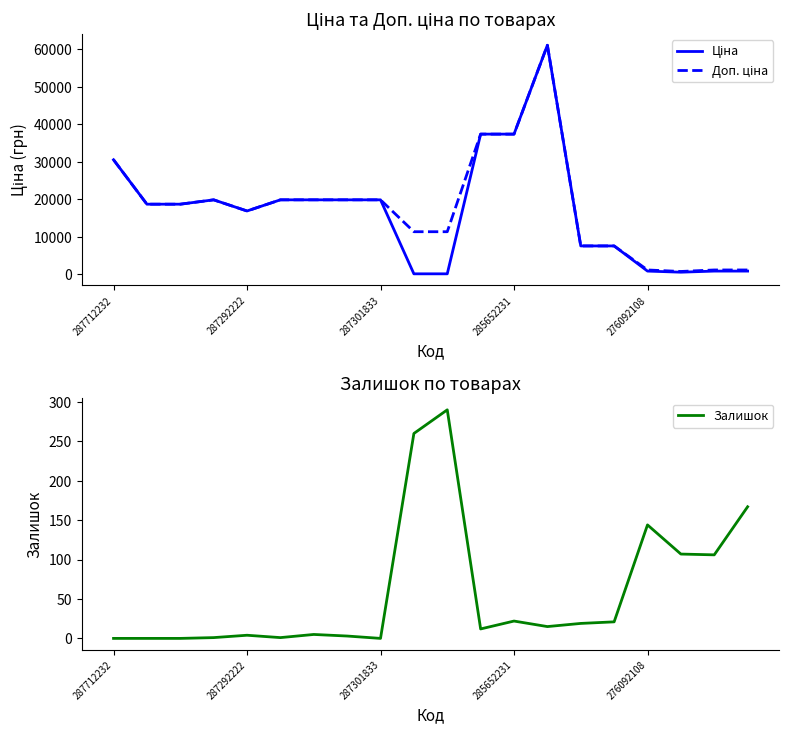

At which label does Доп. ціна reach its minimum?

17